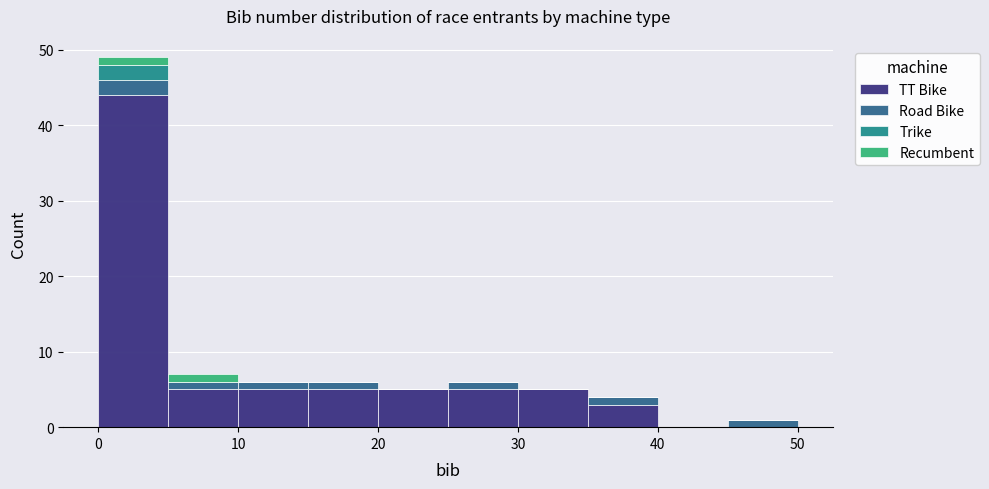

Which range on the x-axis has the tallest stacked bar (by total height)?

0 to 5